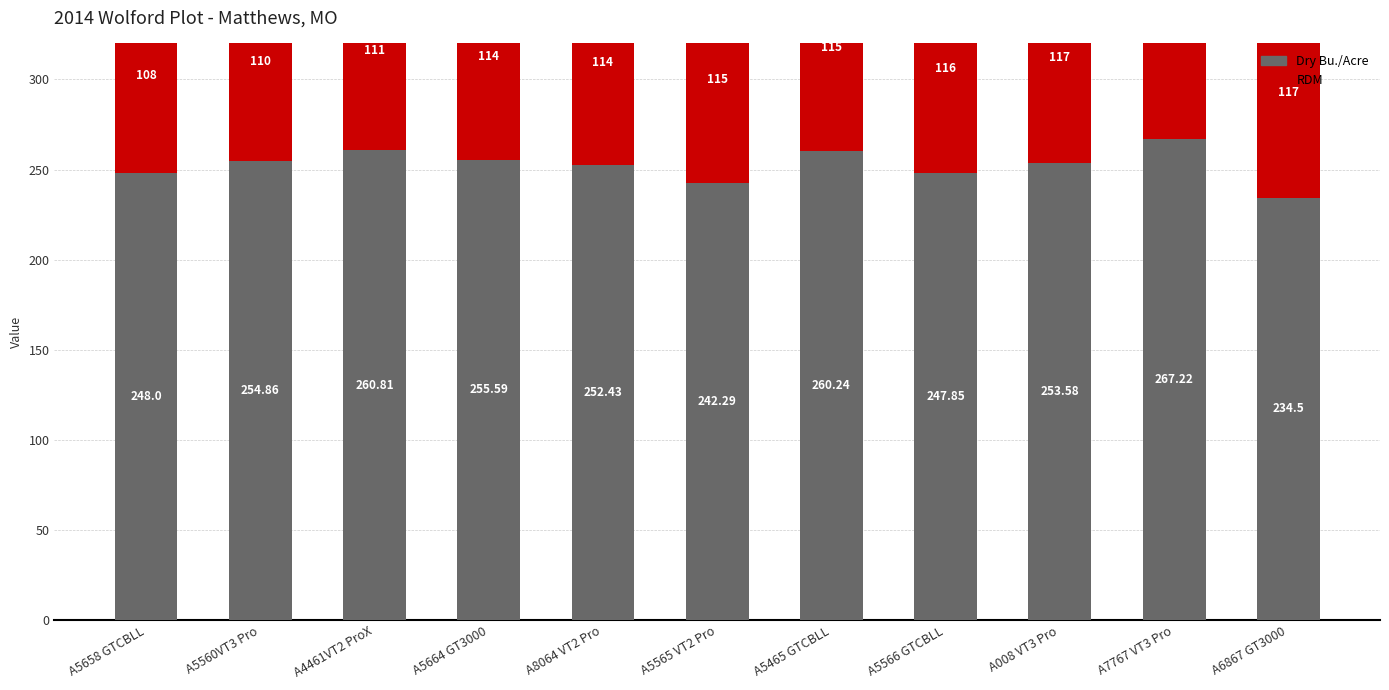

How many values in the RDM series exceed 115?

4